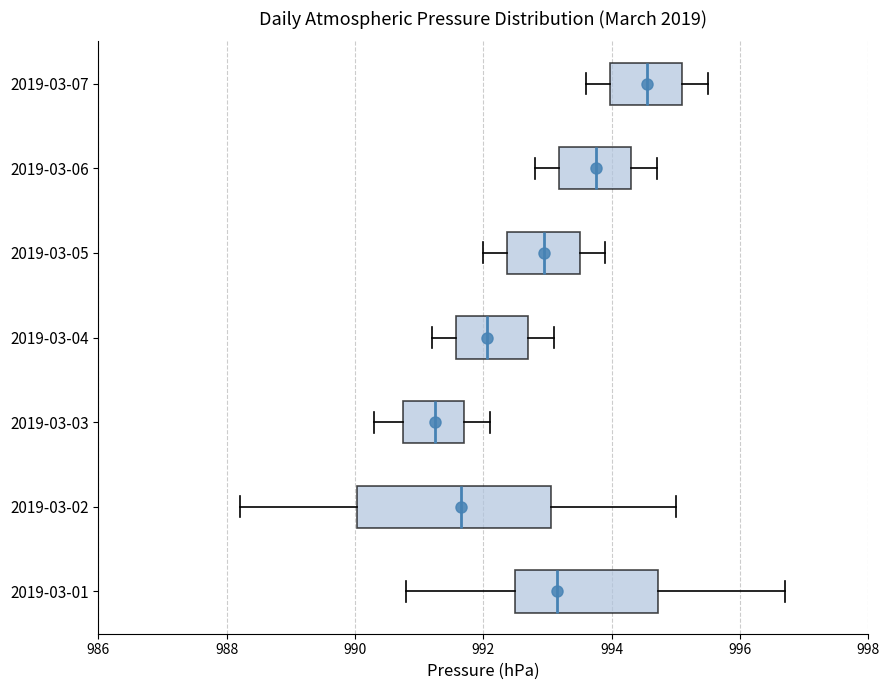

Reading bottom to top, transcribe this box plot: for each box, give where its median line is, the range the box spans, and where its two whiskers end, as read against the x-axis. The values are not printed on the chart, so give them approximately, as read against the axis.

2019-03-01: median 993.2, box 992.6 to 994.8, whiskers 990.8 to 996.8
2019-03-02: median 991.6, box 990.0 to 993.0, whiskers 988.2 to 995.0
2019-03-03: median 991.2, box 990.8 to 991.8, whiskers 990.4 to 992.2
2019-03-04: median 992.0, box 991.6 to 992.8, whiskers 991.2 to 993.2
2019-03-05: median 993.0, box 992.4 to 993.6, whiskers 992.0 to 994.0
2019-03-06: median 993.8, box 993.2 to 994.4, whiskers 992.8 to 994.8
2019-03-07: median 994.6, box 994.0 to 995.2, whiskers 993.6 to 995.6